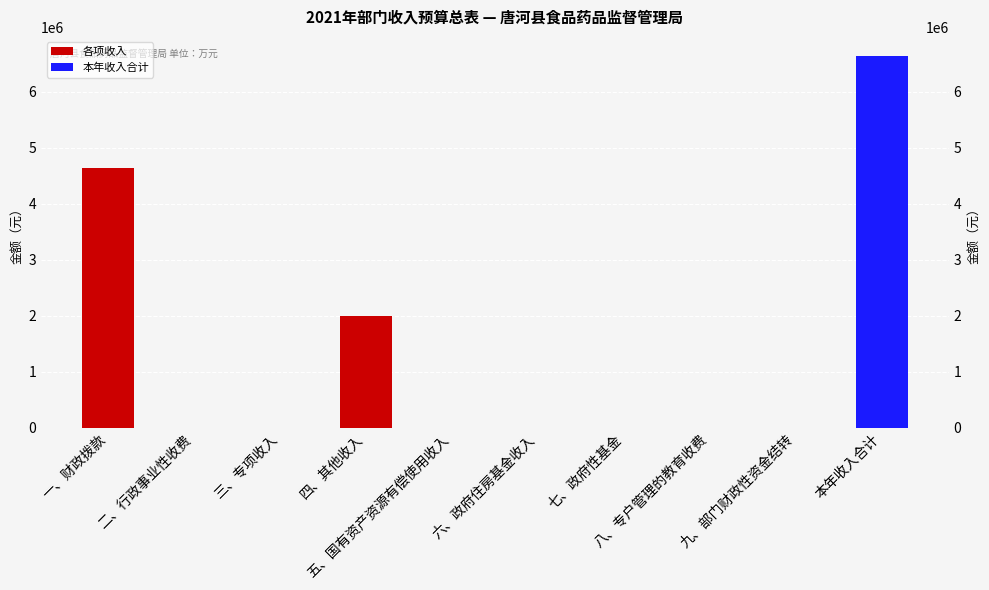

Is it true that the value at 七、政府性基金 is 0.0?

True